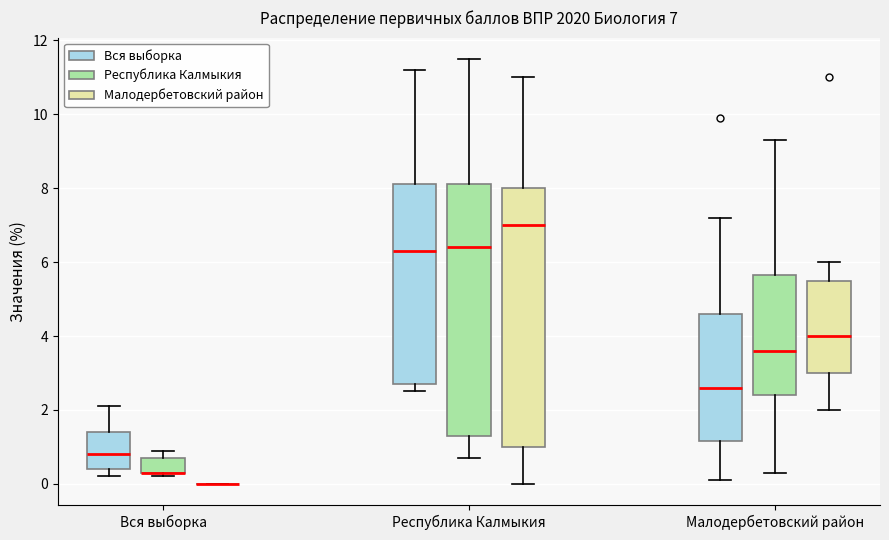

Which box is the tallest, from its lower edge to its upper edge?

Республика Калмыкия (Малодербетовский район)